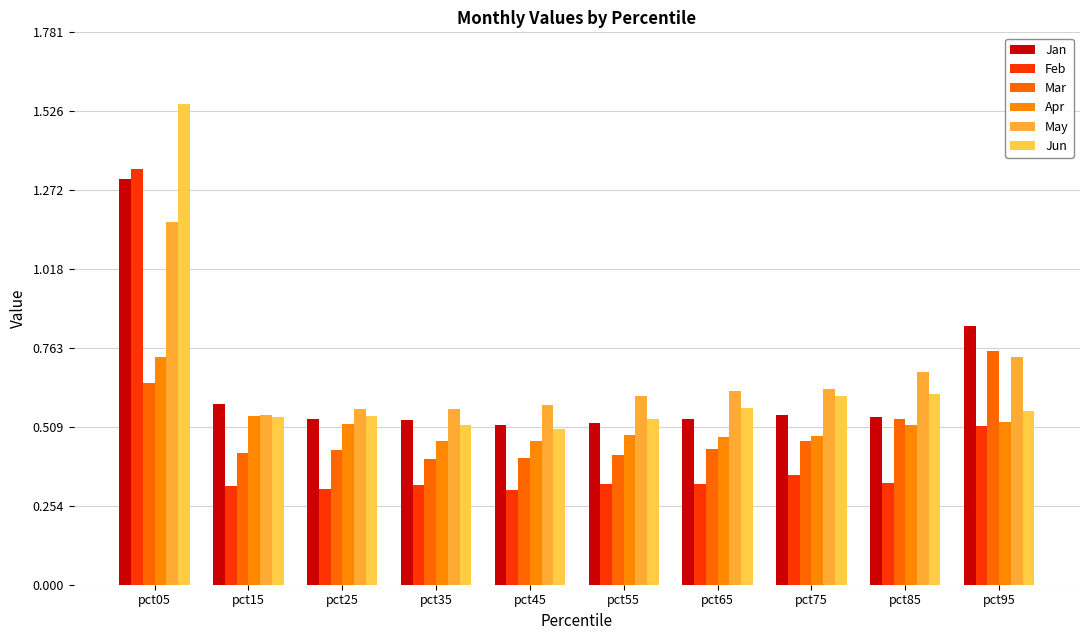

How many data points does each series have?

10